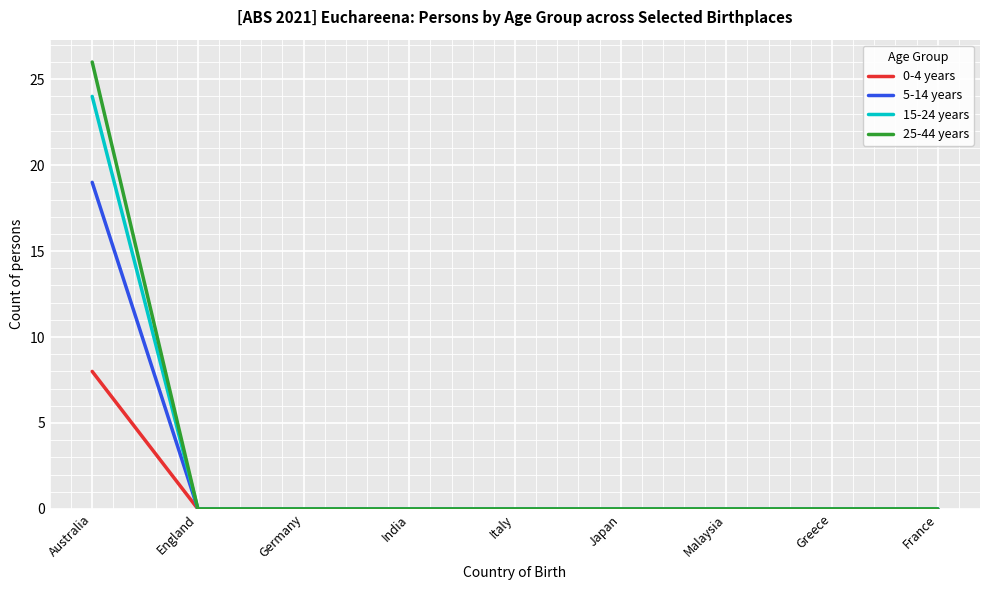

What is the total value across all series at Australia?

77